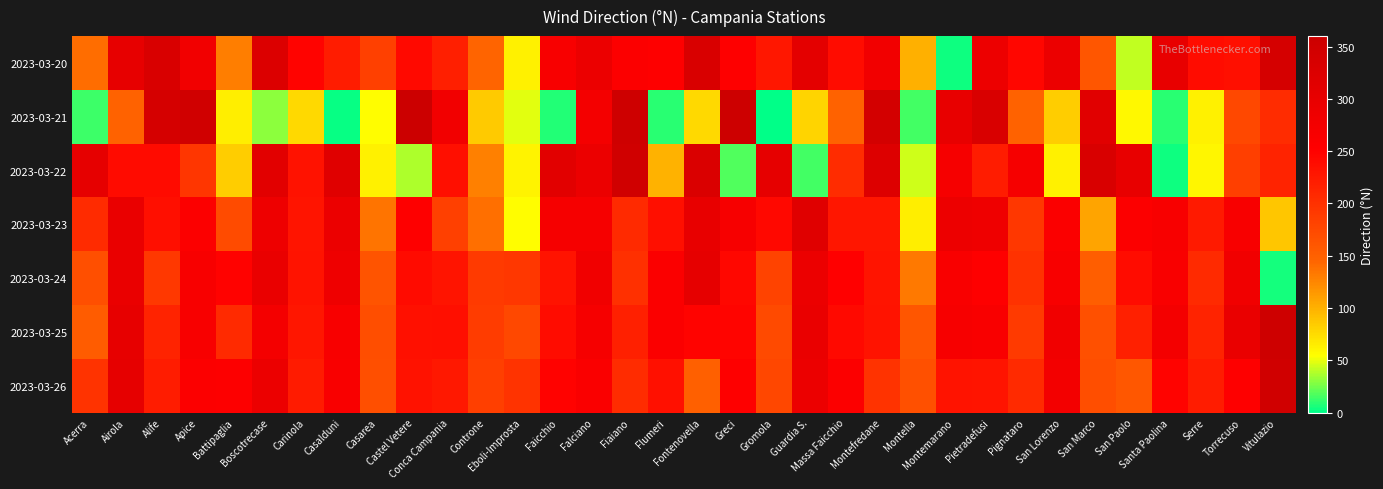

What is the smallest value displayed?

1